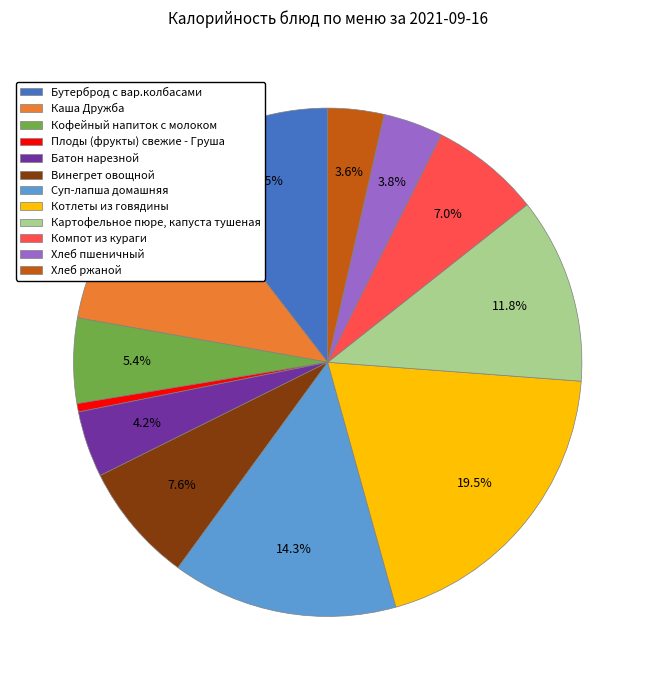

Between Плоды (фрукты) свежие - Груша and Суп-лапша домашняя, which is larger?

Суп-лапша домашняя